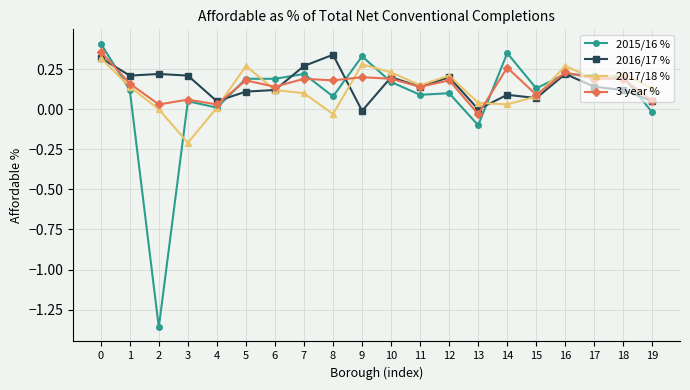

What is the difference between the maximum and minimum values in the 2017/18 % series?

0.5